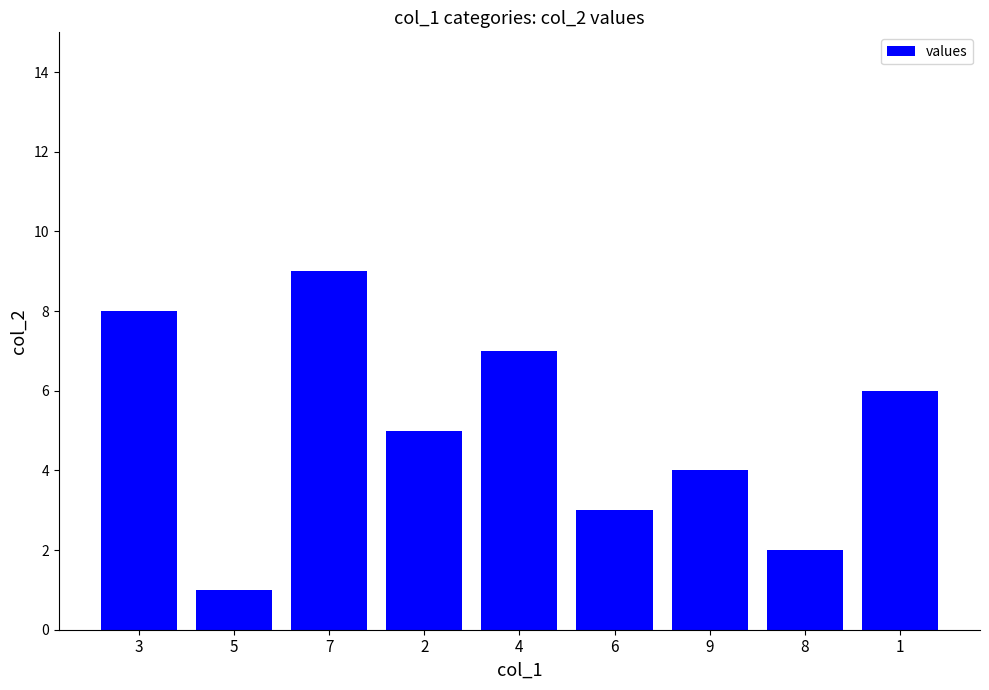

What position from the left is 6?

6